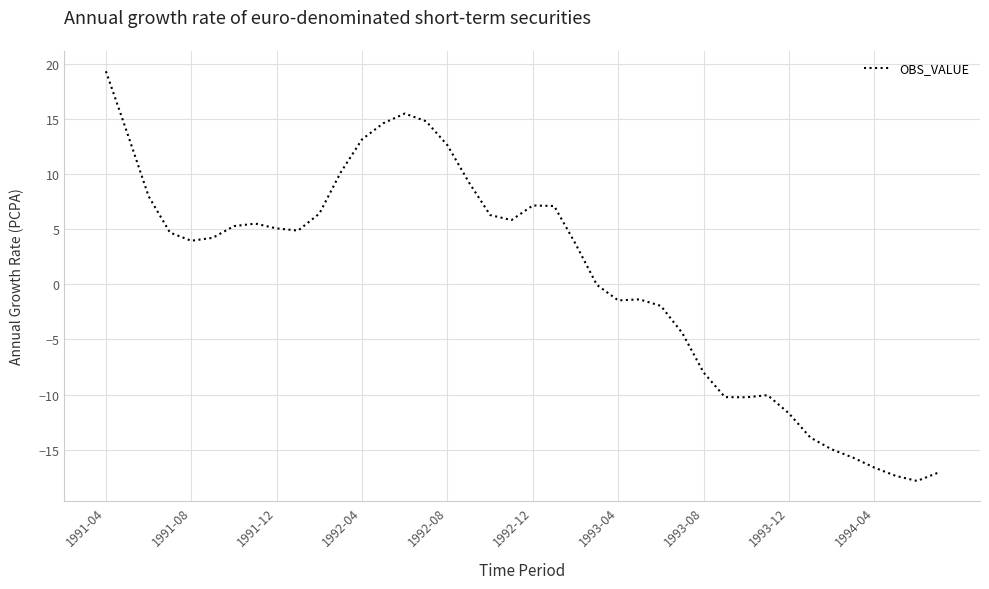

What is the average value?

0.7